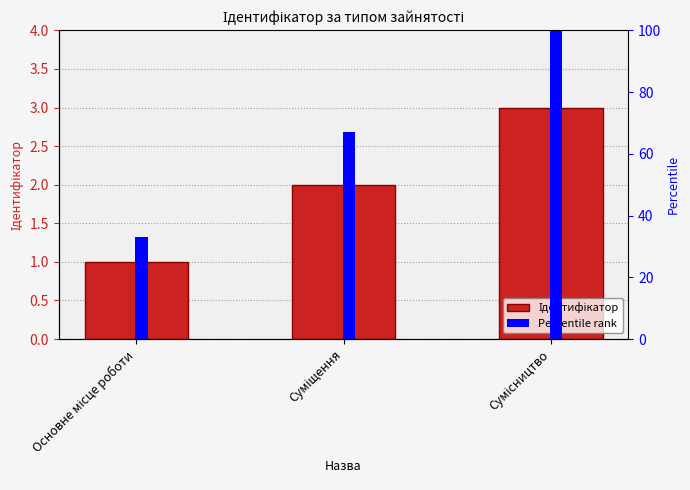

True or false: Ідентифікатор has a value of 5 at Сумісництво.

False